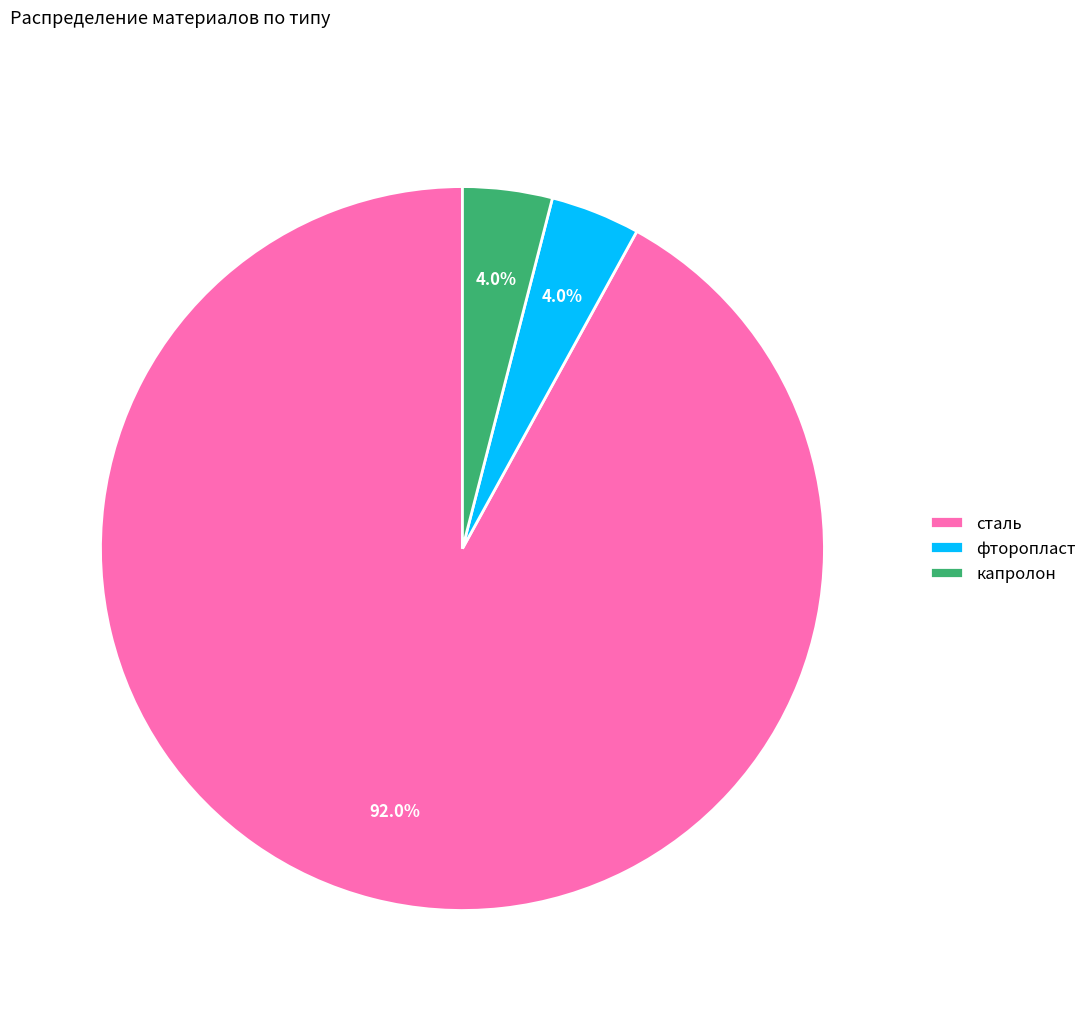

Is it true that сталь is 62% of the pie?

False